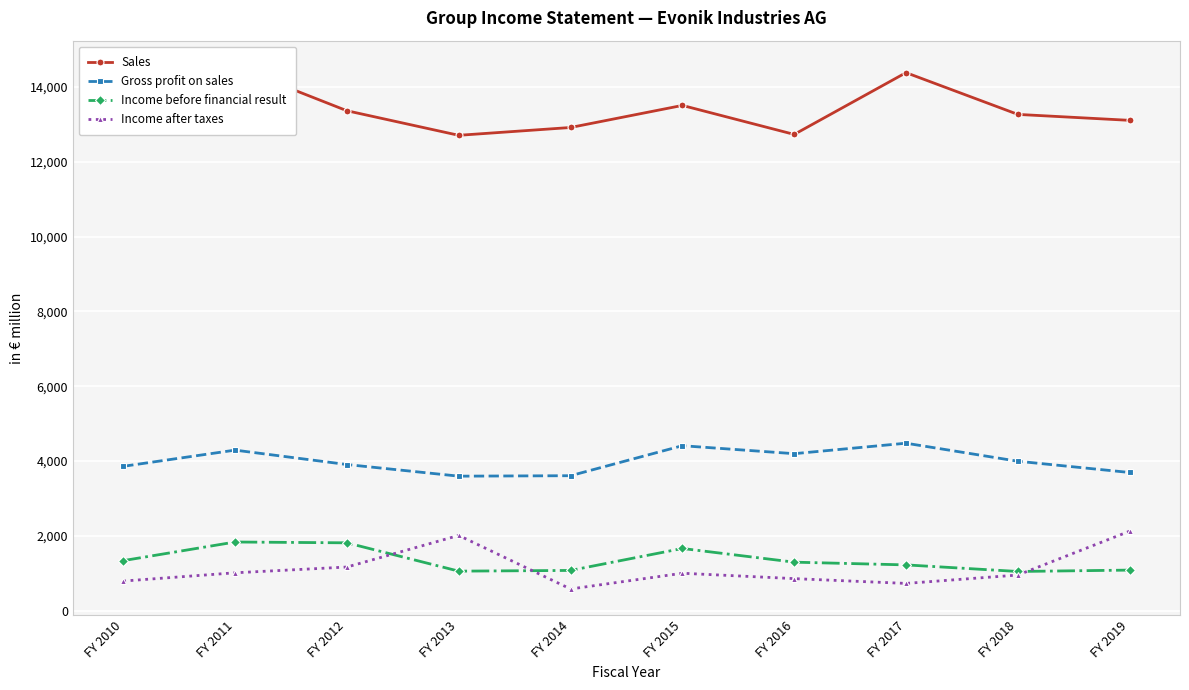

What is the difference between the highest and lowest values at FY 2010?

12507